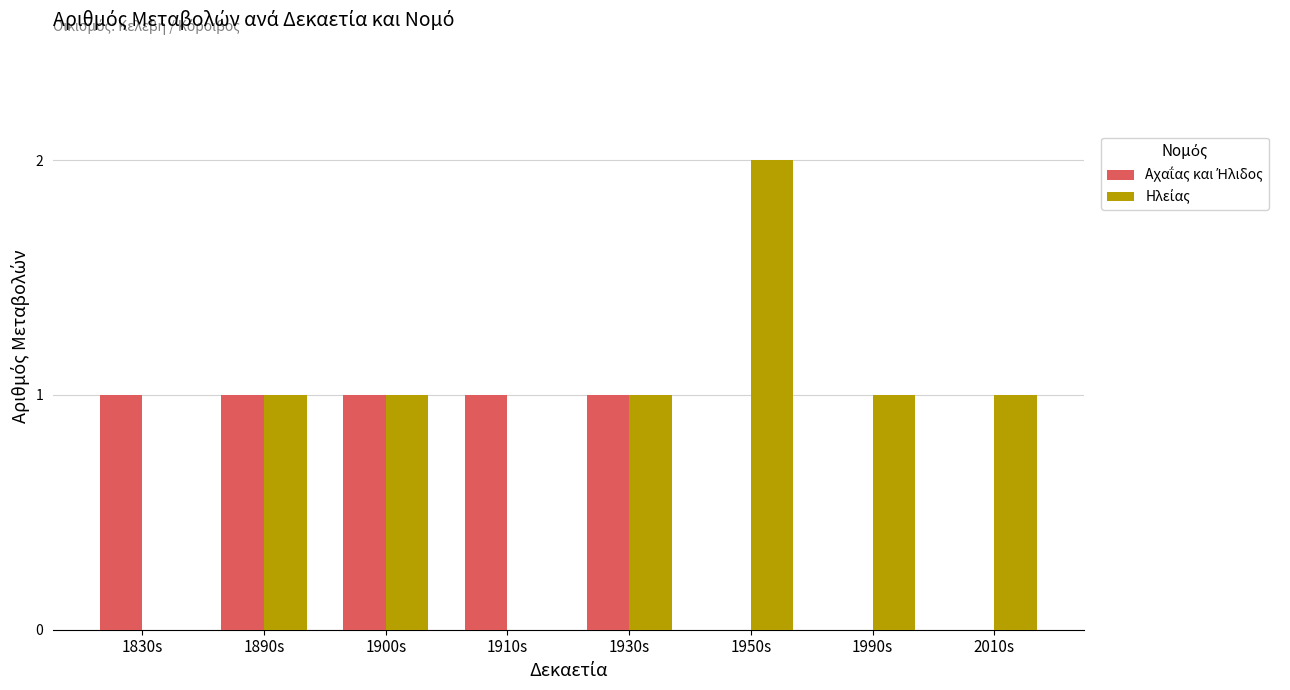

Between 1910s and 2010s, which series saw the biggest shift?

Αχαΐας και Ήλιδος